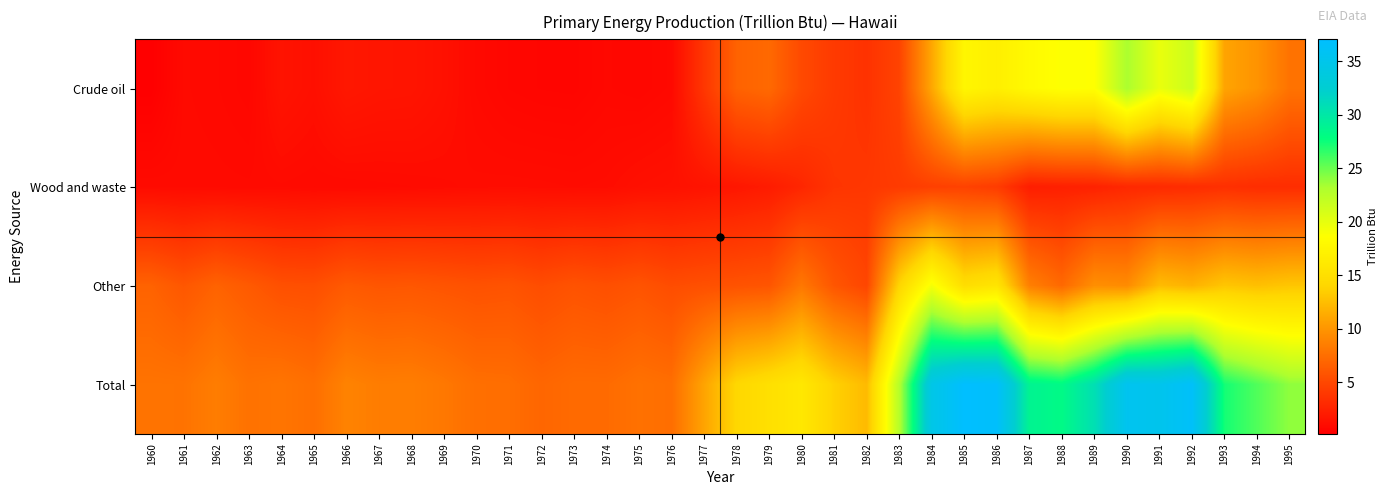

How many categories are shown in the chart?

36